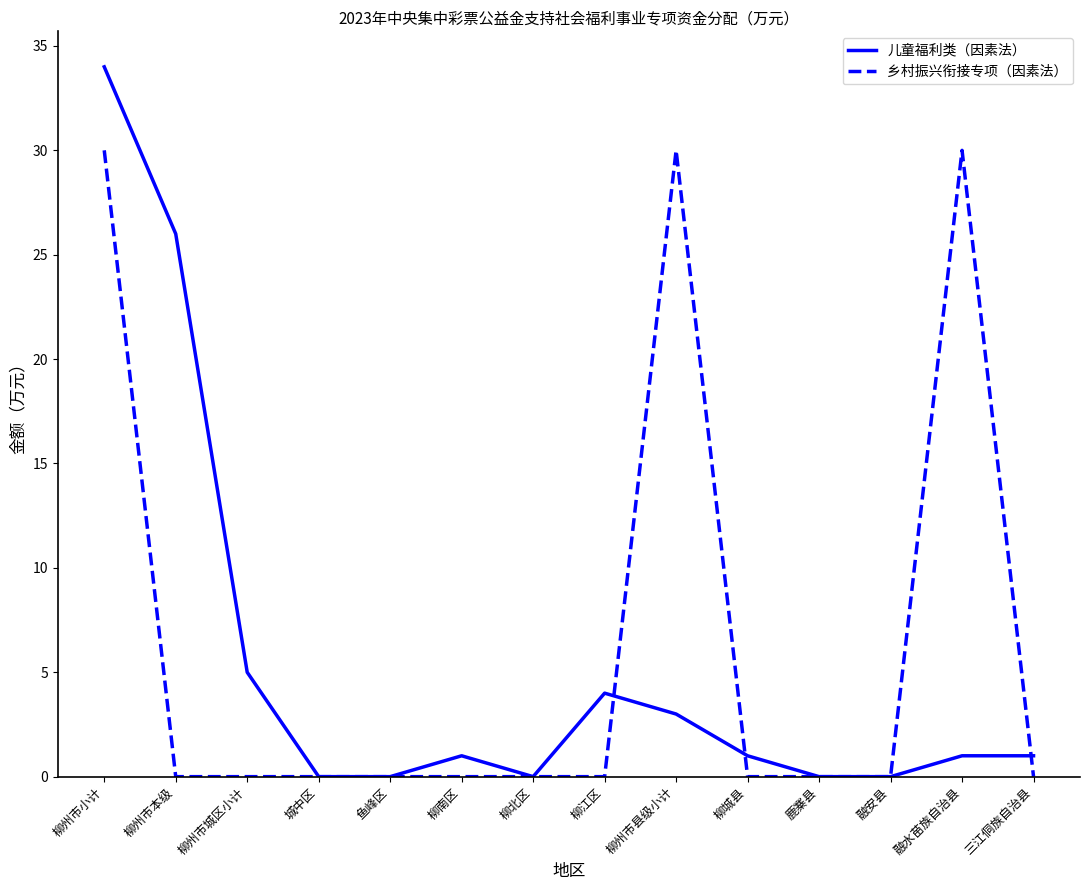

True or false: 儿童福利类（因素法） has more than 0 points higher than both neighbors.

True